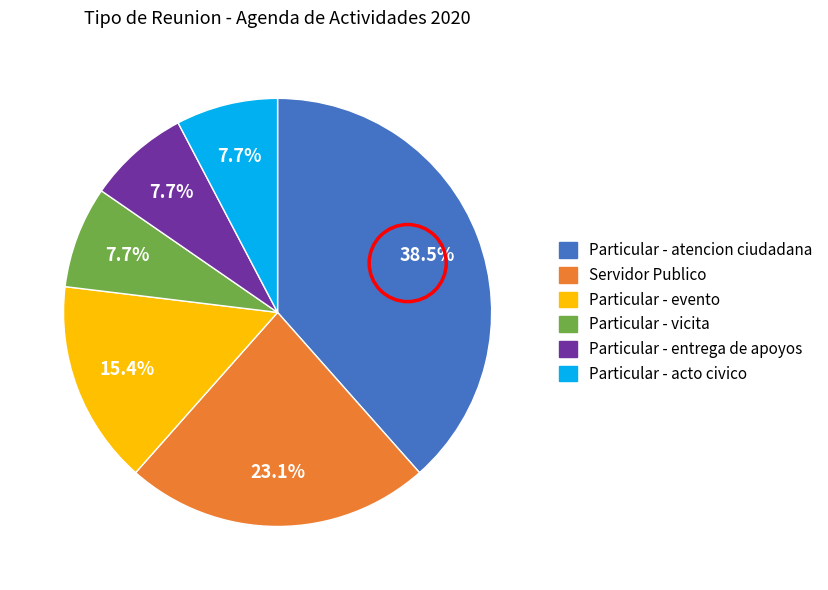

Is there any slice that represents more than half of the pie?

No